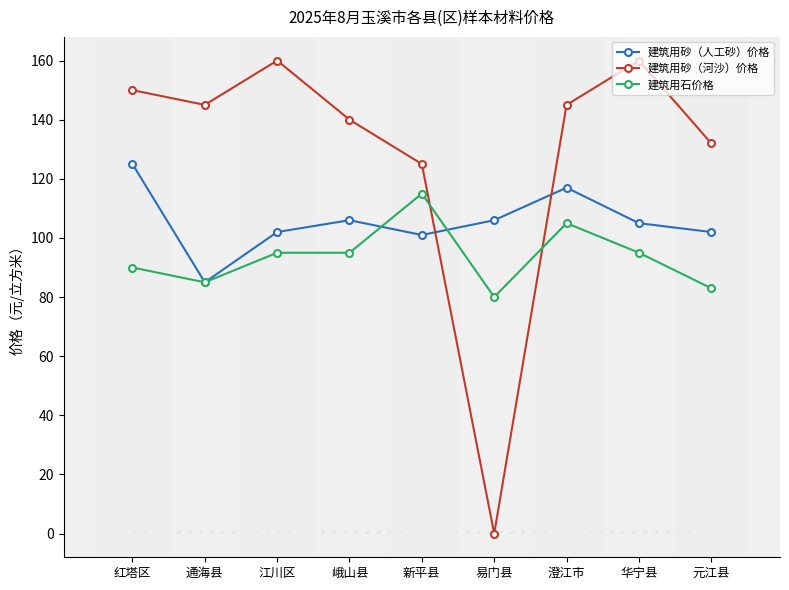

True or false: 建筑用石价格 has a value of 90 at 红塔区.

True